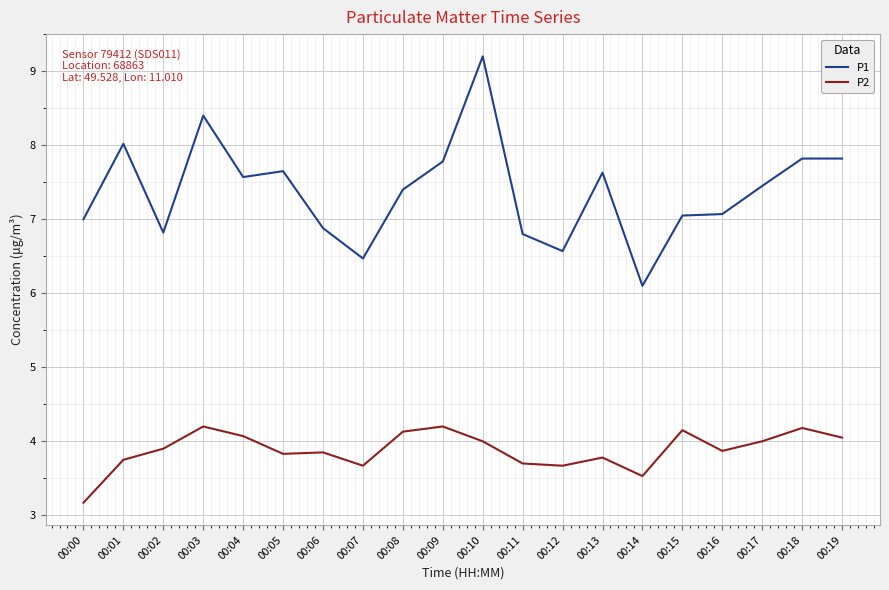

Is the value of P1 at 00:03 greater than the value of P2 at 00:14?

Yes